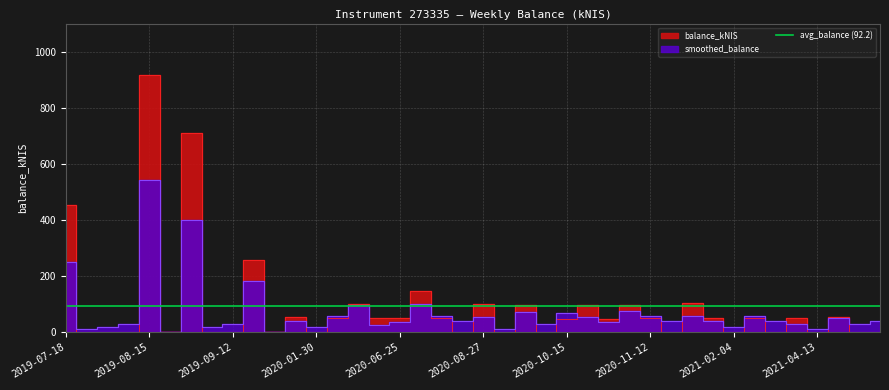

Rank the categories by value from highest to lowest.

2019-08-15, 2019-08-29, 2019-07-18, 2019-09-26, 2020-07-02, 2021-01-21, 2020-06-11, 2020-08-27, 2020-10-22, 2020-11-05, 2020-09-24, 2020-01-23, 2021-04-29, 2021-04-08, 2021-02-18, 2021-01-28, 2020-06-04, 2020-06-18, 2020-11-12, 2020-07-09, 2020-06-25, 2020-10-15, 2020-10-29, 2019-07-25, 2019-08-01, 2019-08-08, 2019-08-22, 2019-09-05, 2019-09-12, 2019-10-03, 2020-01-30, 2020-07-16, 2020-09-03, 2020-10-01, 2020-11-19, 2021-02-04, 2021-02-25, 2021-04-13, 2021-05-06, 2021-07-01